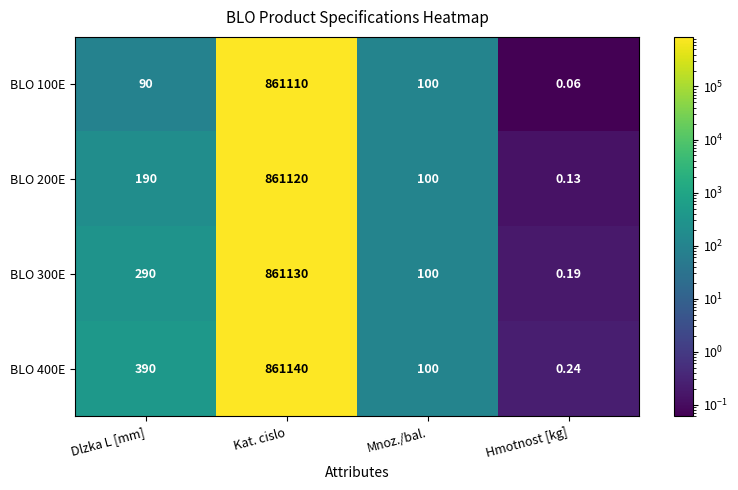

At which label does BLO 100E first exceed 100?

Kat. cislo